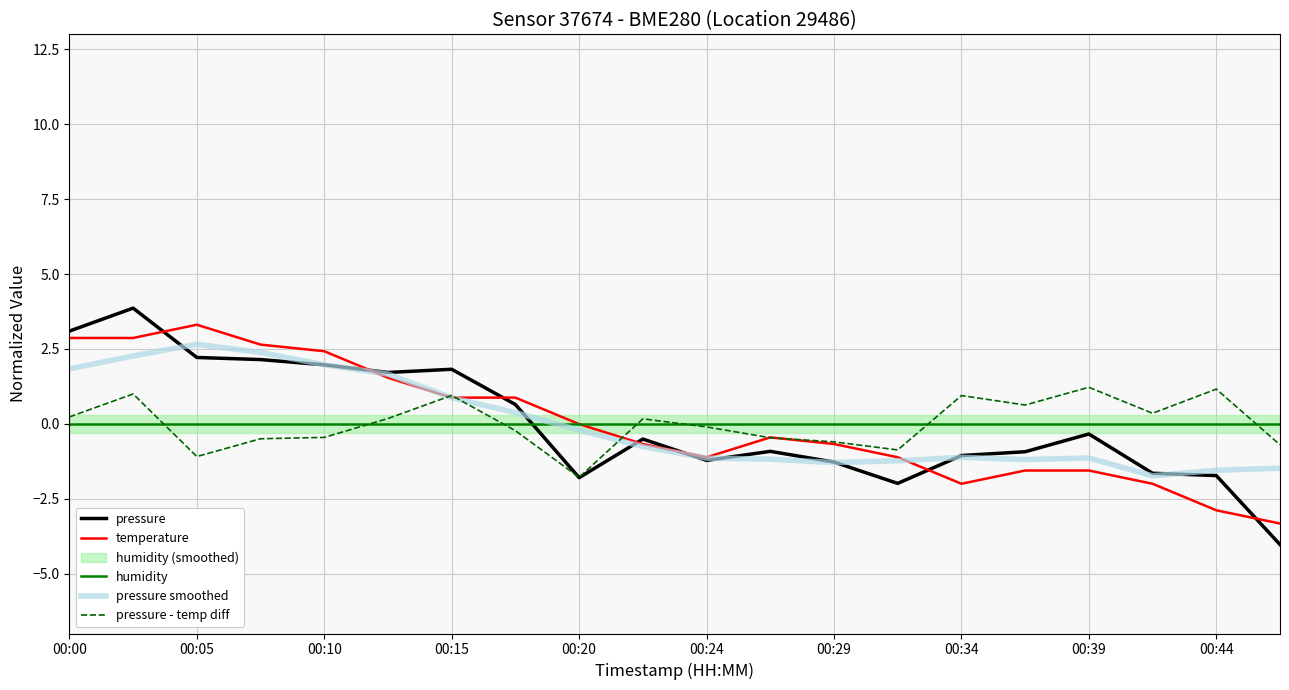

How many lines are shown in the chart?

5